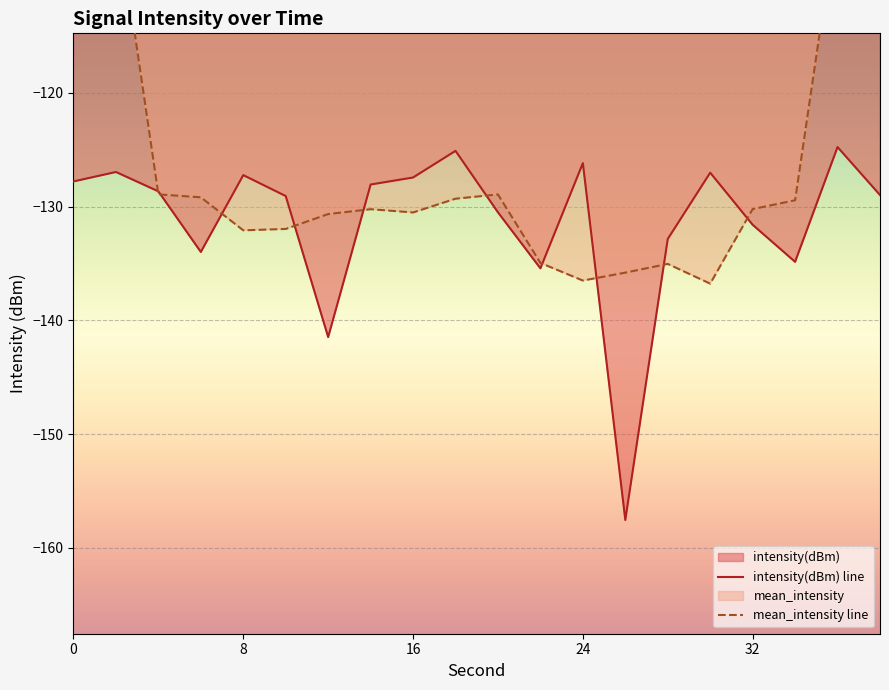

At which category does the data reach its first local valley?

6